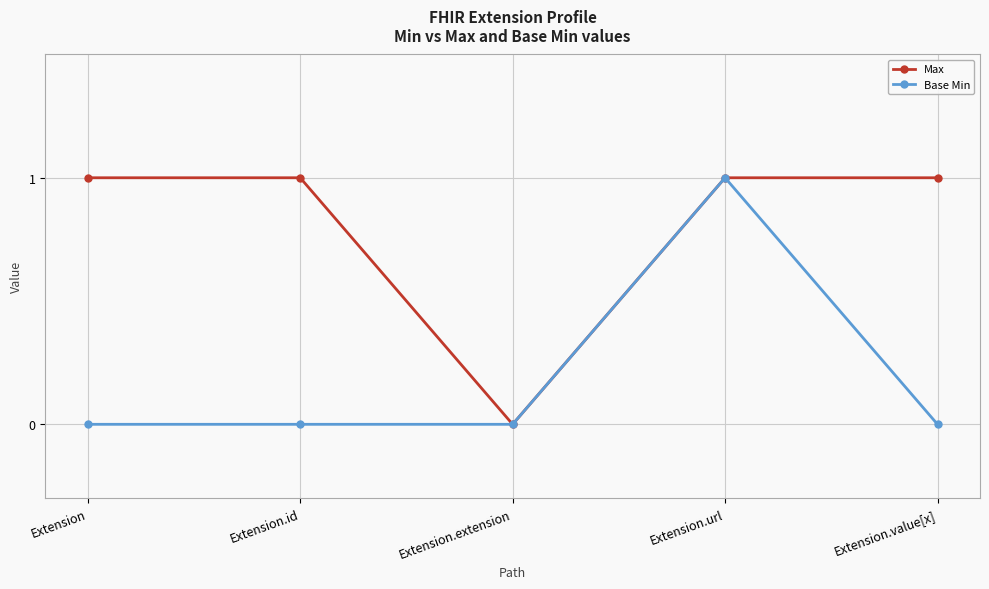

What are all the series names shown in the legend?

Max, Base Min